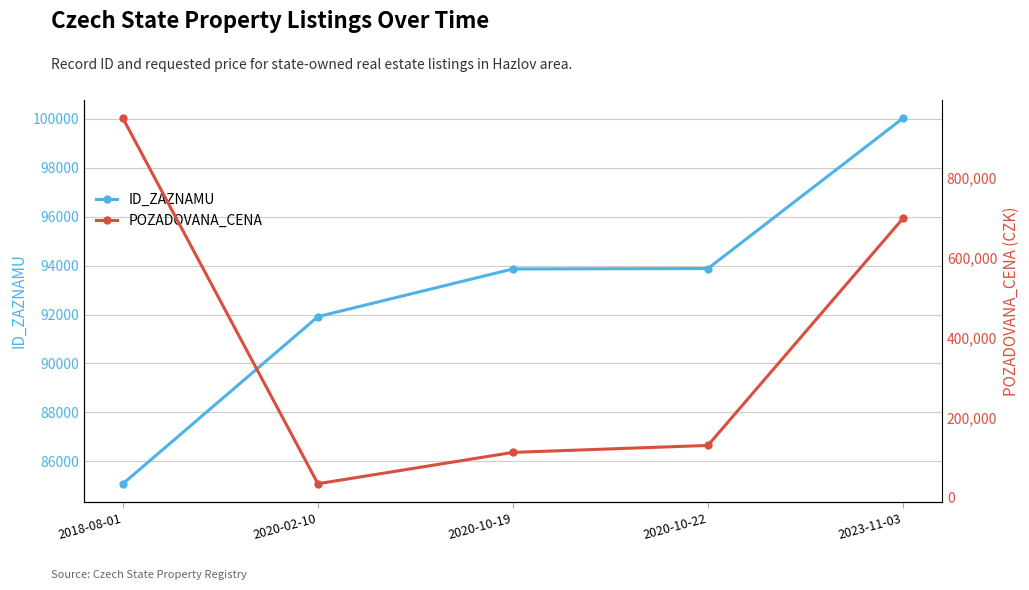

Reading right to left, list all the values displayed in this chart.

ID_ZAZNAMU: 2023-11-03=100026	2020-10-22=93881	2020-10-19=93864	2020-02-10=91914	2018-08-01=85081
POZADOVANA_CENA: 2023-11-03=698880	2020-10-22=130000	2020-10-19=112525	2020-02-10=34000	2018-08-01=950000